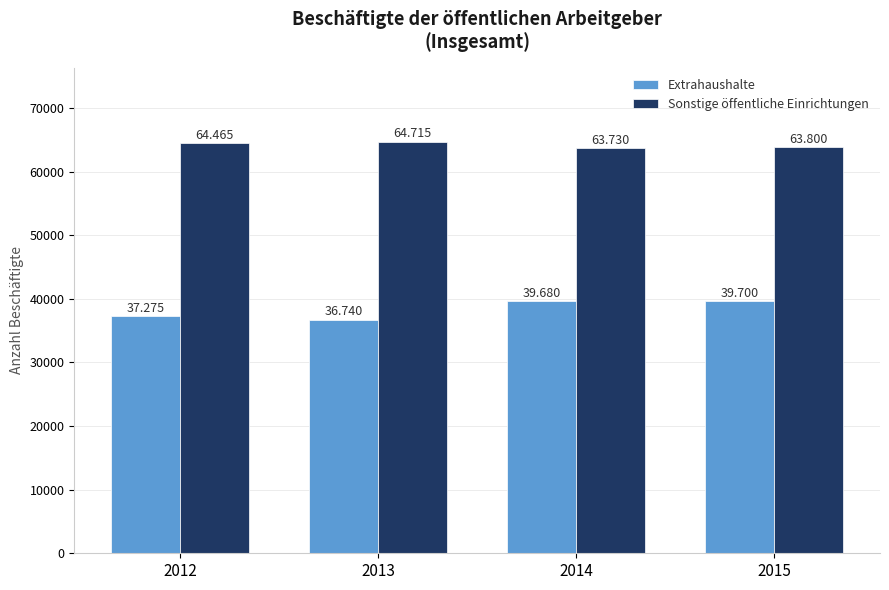

How many bars are there in each group?

2